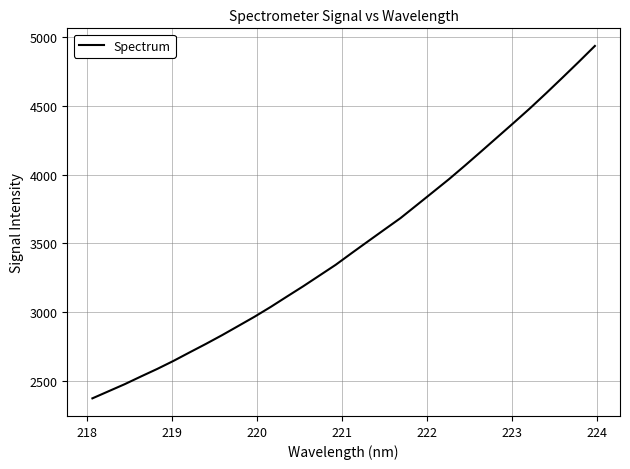

What is the maximum value shown in the chart?

4937.4